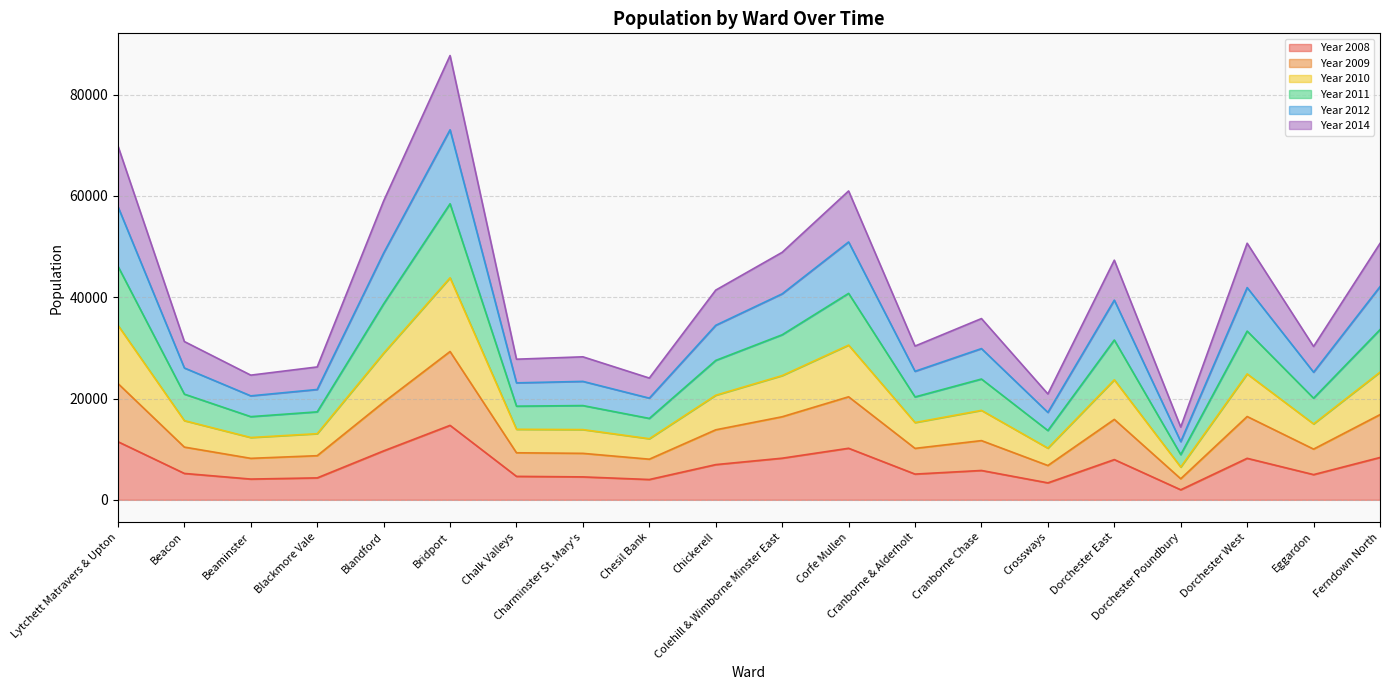

How many lines are shown in the chart?

6